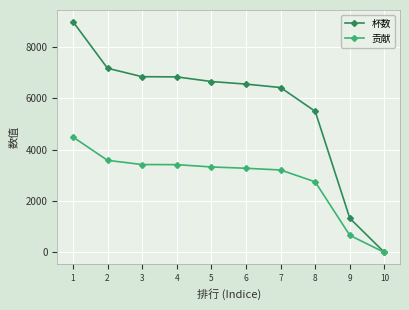

At which category is the sum across all series the highest?

1